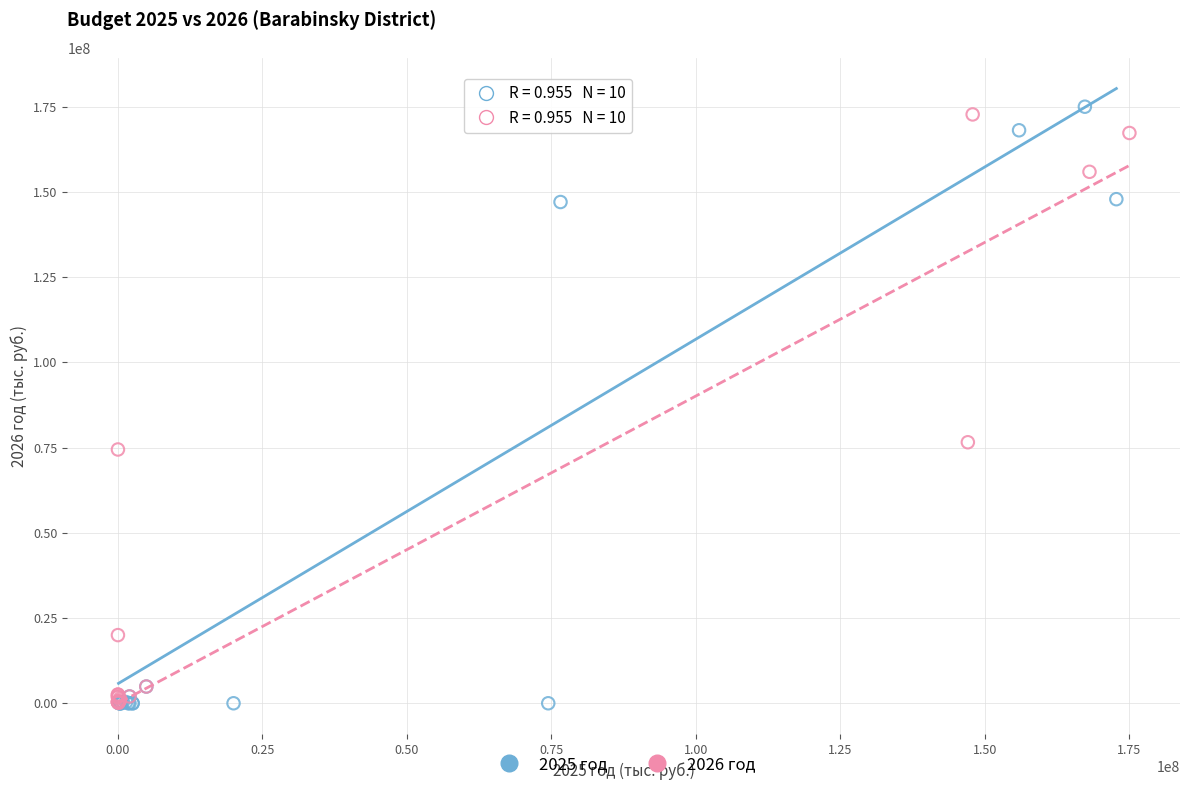

Which series has the largest Y range (max minus min)?

2025 год